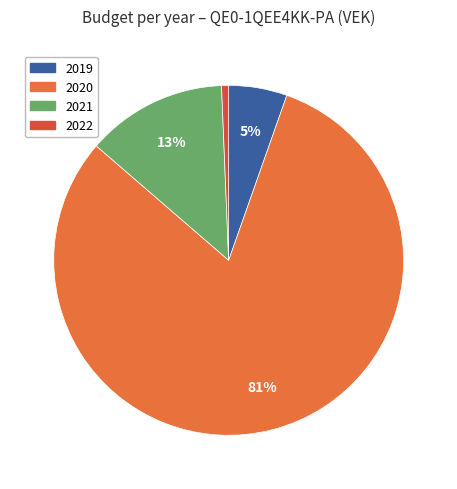

How many slices are in this pie chart?

4